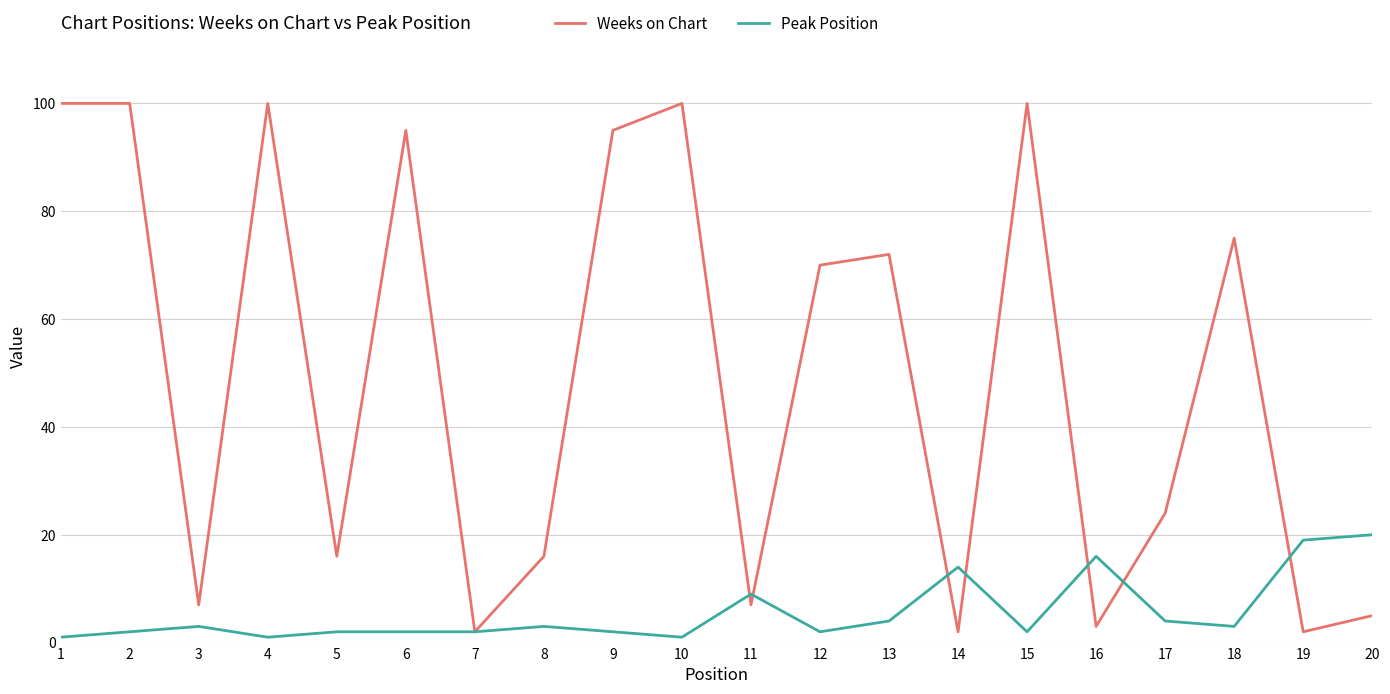

What are all the series names shown in the legend?

Weeks on Chart, Peak Position